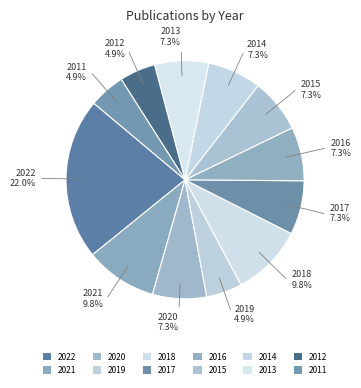

Which category has the biggest portion of the pie?

2022